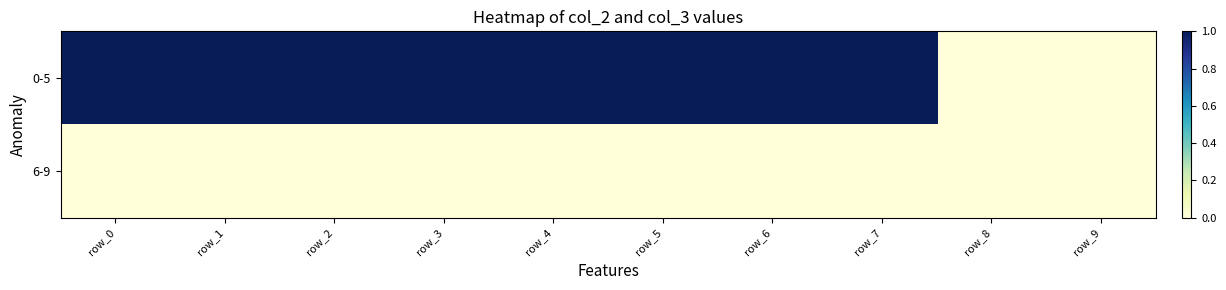

Which label corresponds to the smallest value in the chart?

row_8